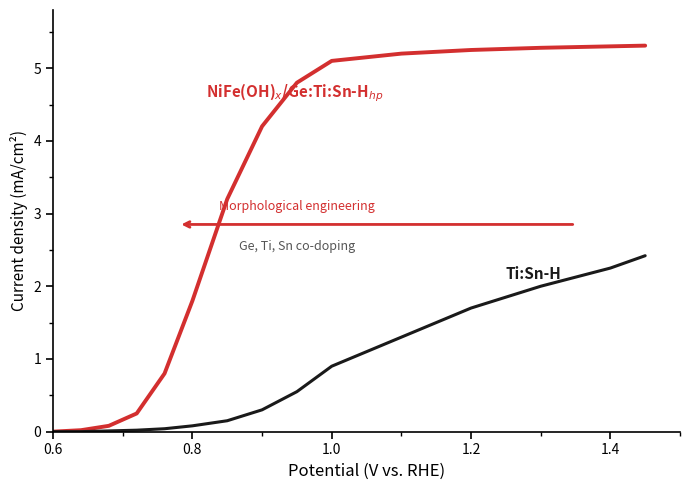

What is the maximum value shown in the chart?

5.3